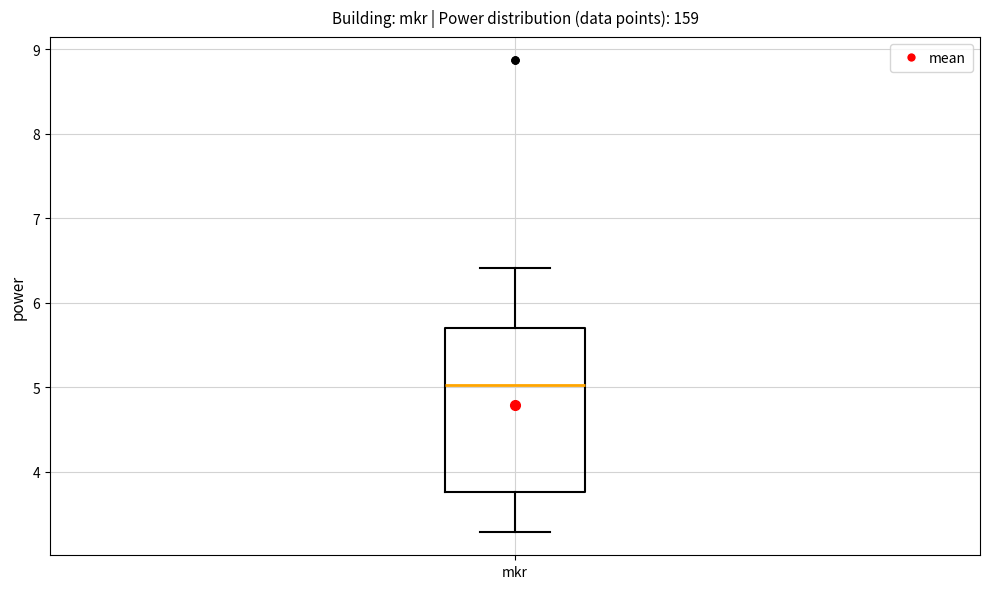

Read this box plot against the y-axis: the position of the median line, the range covered by the box, and the ends of both whiskers. The values are not printed on the chart, so give them approximately, as read against the axis.

median 5.0, box 3.8 to 5.7, whiskers 3.3 to 6.4